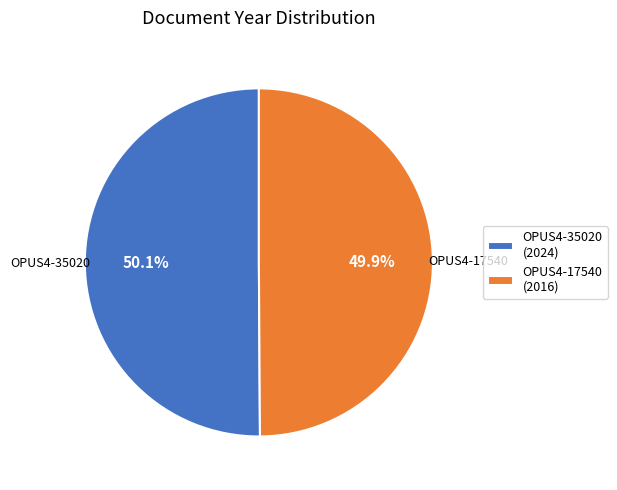

Do OPUS4-35020 and OPUS4-17540 together represent more than half of the pie?

Yes